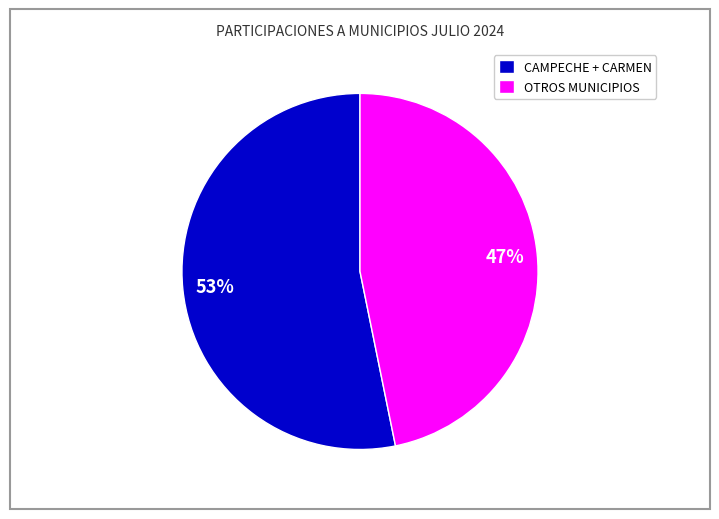

Is there any slice that represents more than half of the pie?

Yes